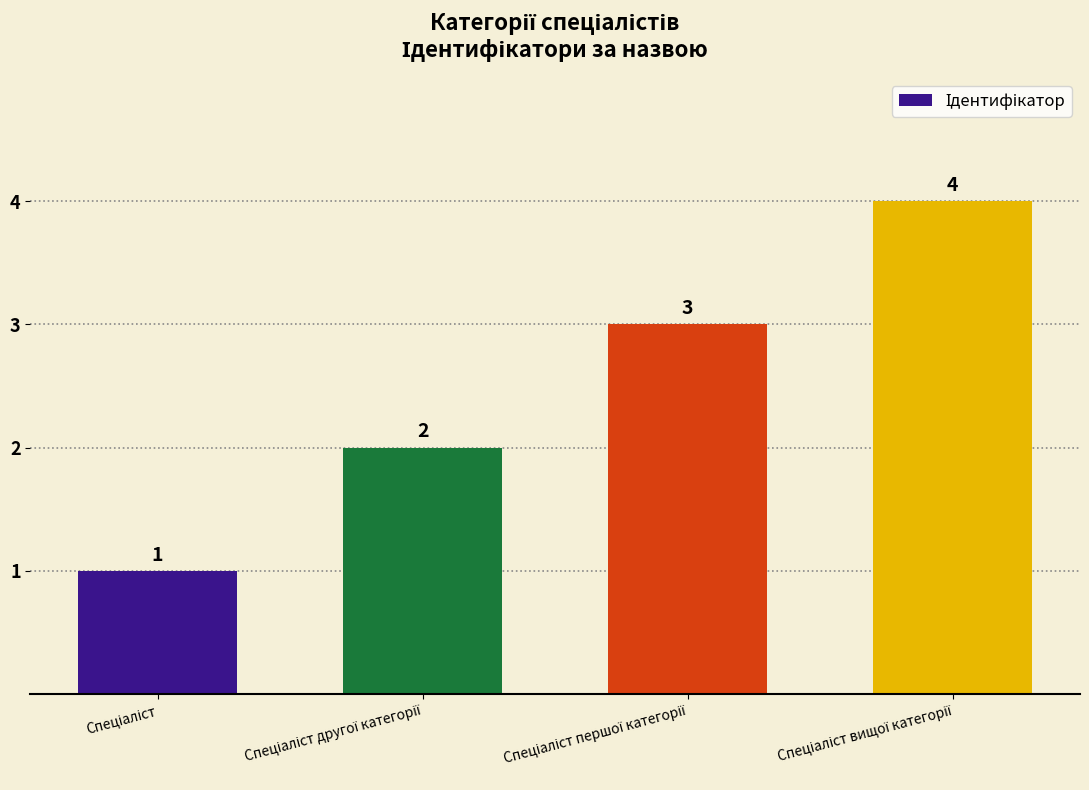

What is the maximum value shown in the chart?

4